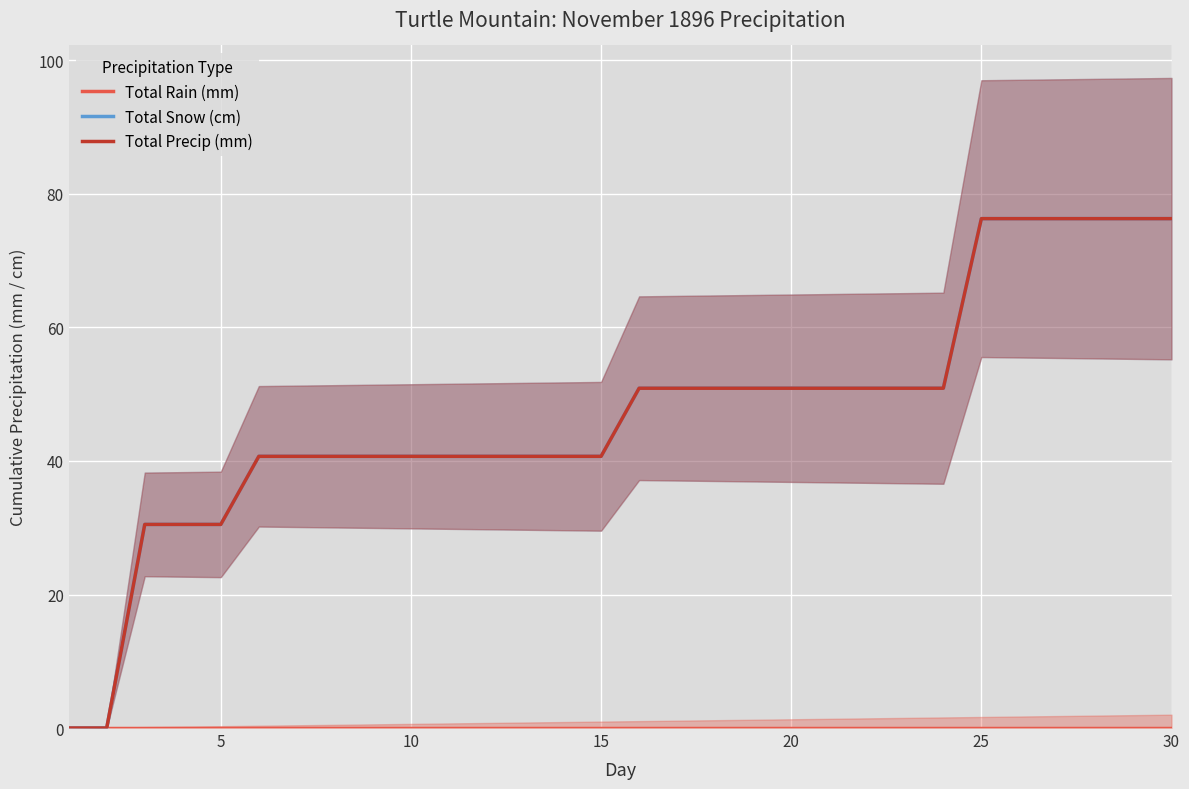

Is it true that Total Precip (mm) equals 26.9 at 16?

False